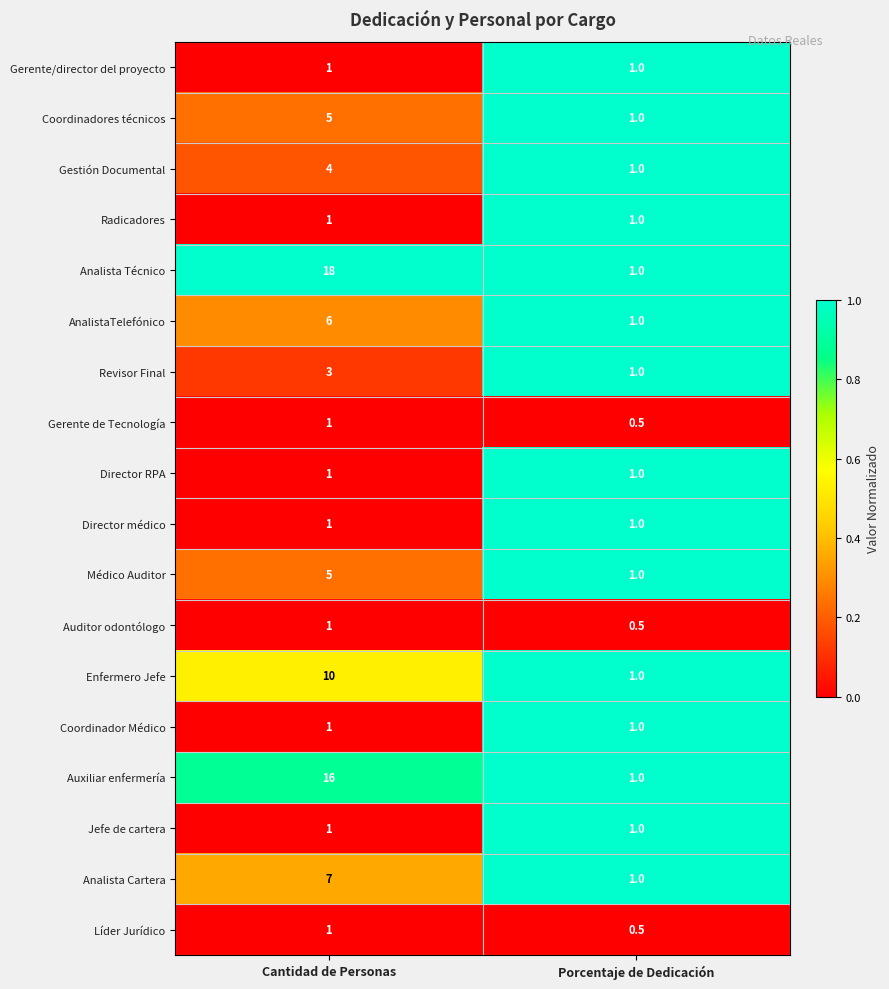

Rank the categories by Coordinadores técnicos value from highest to lowest.

Cantidad de Personas, Porcentaje de Dedicación